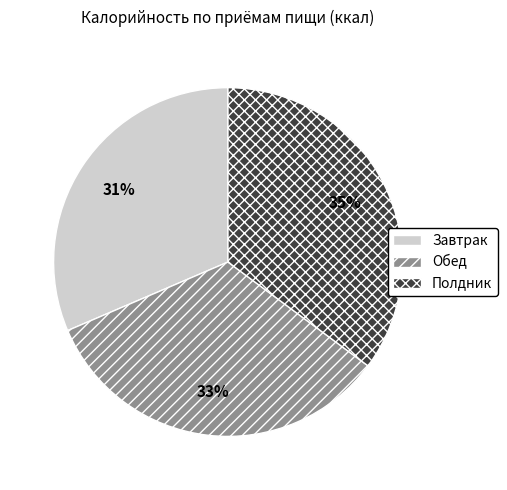

True or false: Полдник accounts for 47% of the total.

False